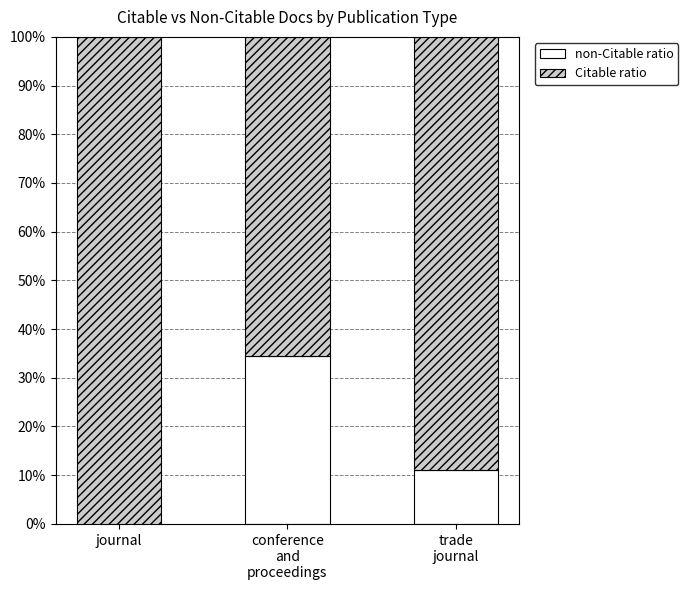

How many values in the Citable ratio series exceed 88?

2